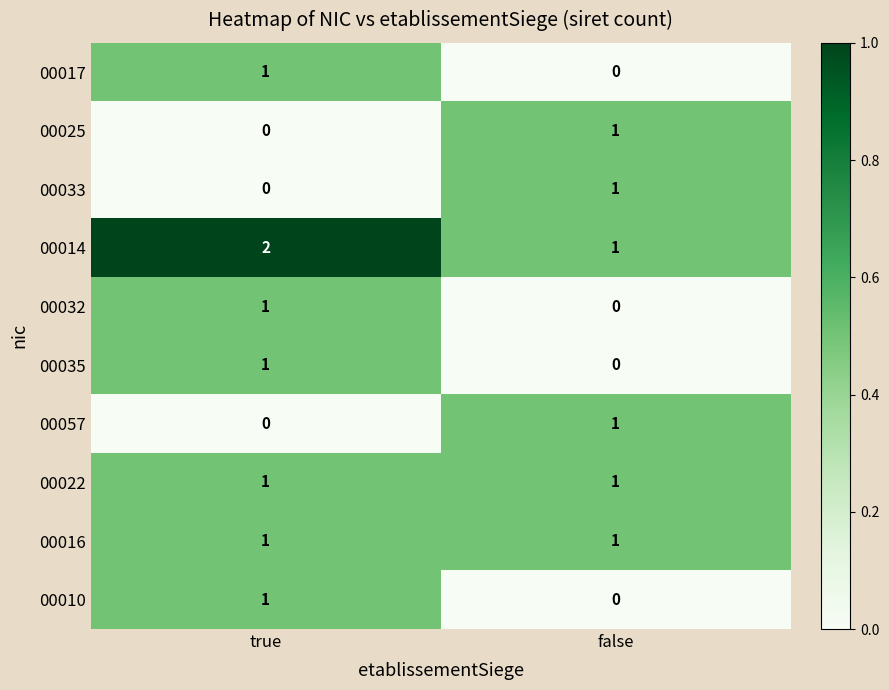

The value of 00010 at false is 0. True or false?

True